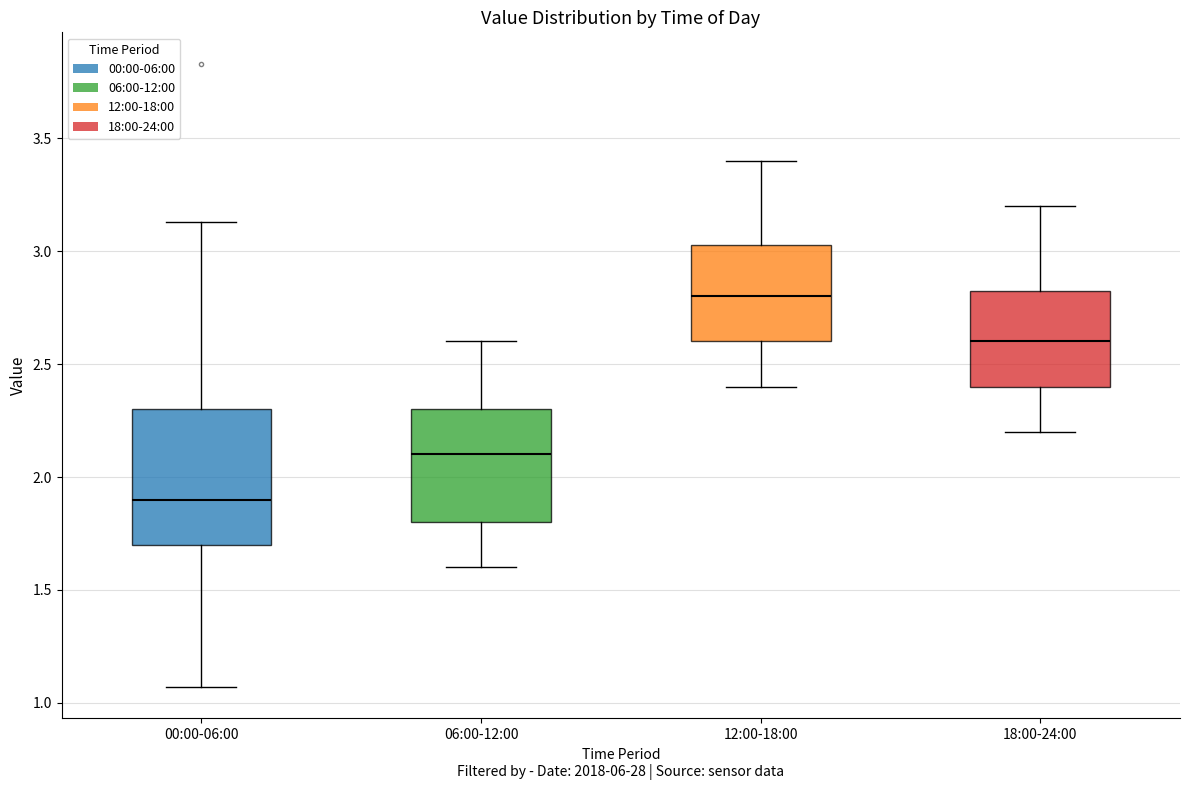

Where does the median line of the box for 18:00-24:00 sit on the y-axis? The values are not printed on the chart, so give them approximately, as read against the axis.

2.60